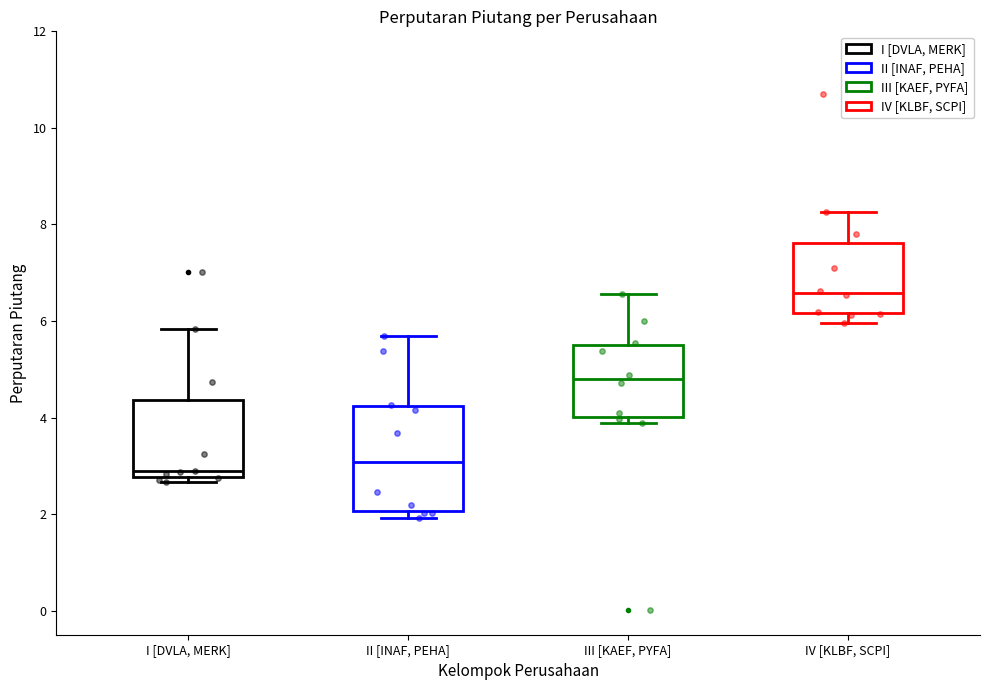

Reading left to right, transcribe this box plot: for each box, give where its median line is, the range the box spans, and where its two whiskers end, as read against the y-axis. The values are not printed on the chart, so give them approximately, as read against the axis.

I [DVLA, MERK]: median 2.8 (just above the box's lower edge), box 2.8 to 4.4, whiskers 2.6 to 5.8
II [INAF, PEHA]: median 3.0, box 2.0 to 4.2, whiskers 2.0 (just below the box's lower edge) to 5.6
III [KAEF, PYFA]: median 4.8, box 4.0 to 5.6, whiskers 3.8 to 6.6
IV [KLBF, SCPI]: median 6.6, box 6.2 to 7.6, whiskers 6.0 to 8.2